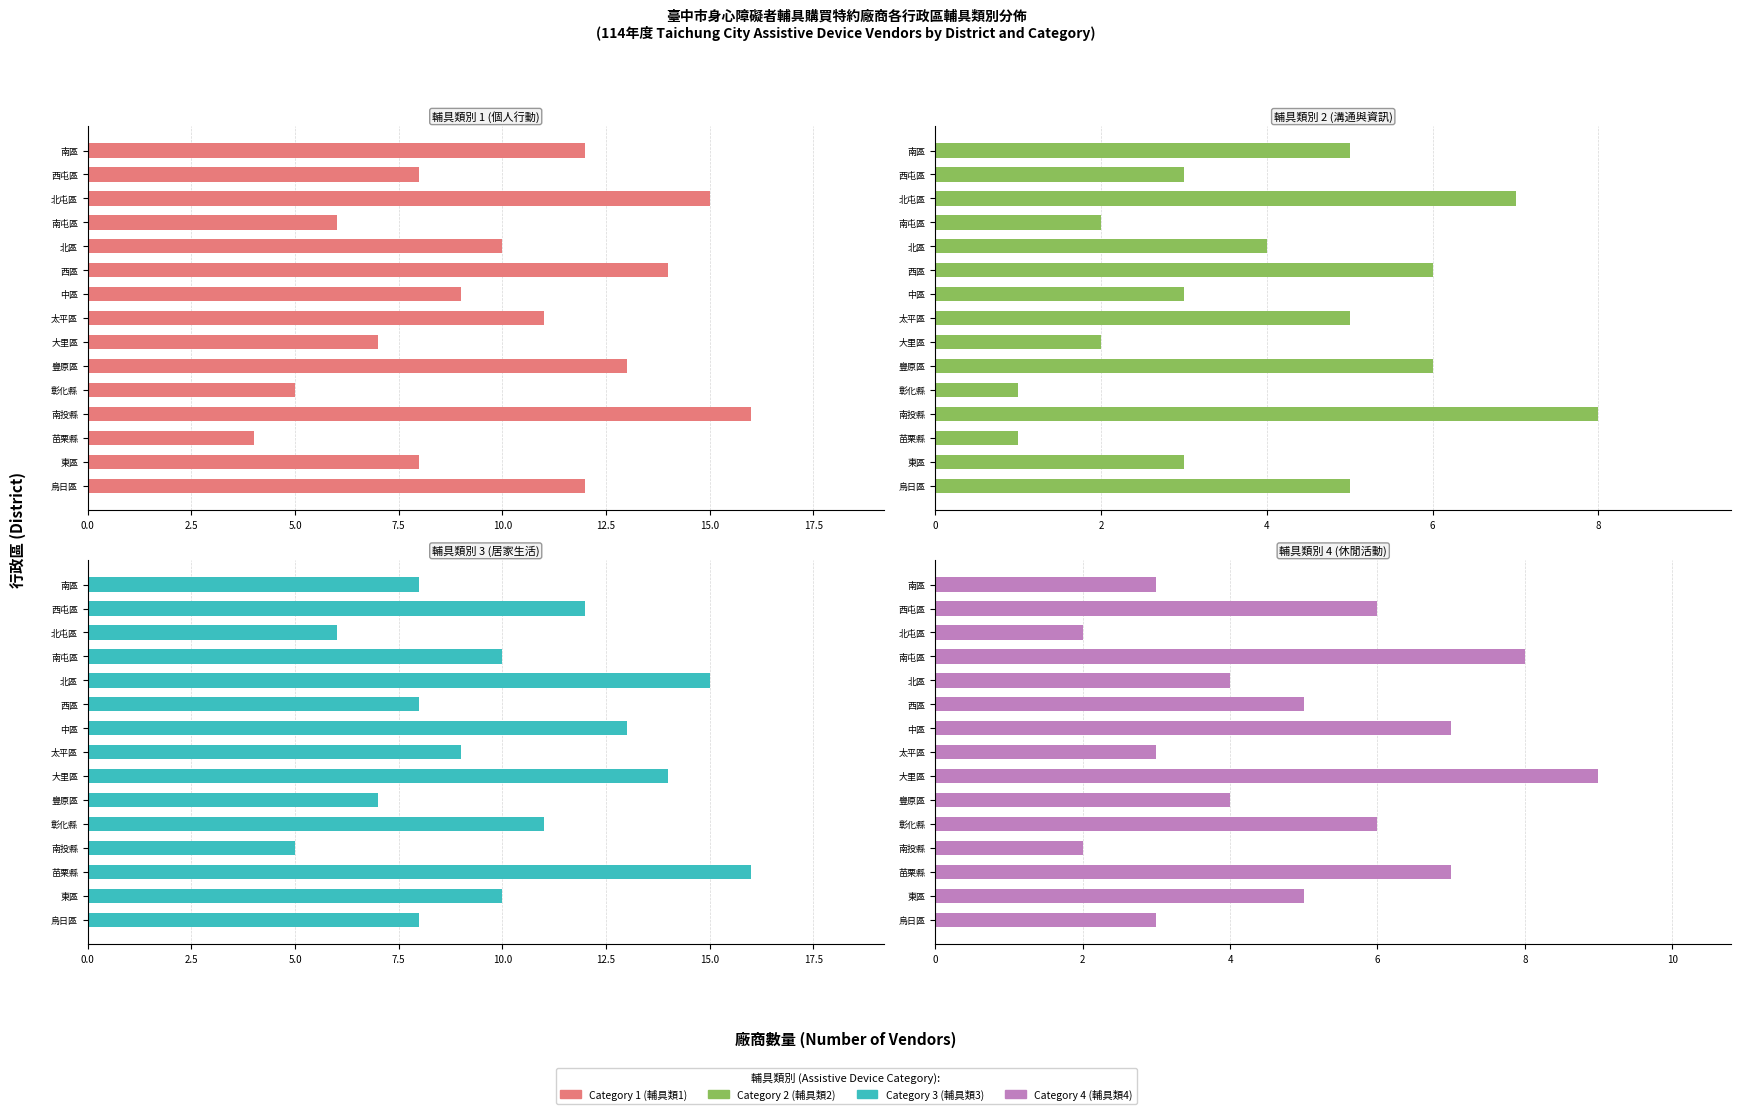

What is the value of the Category 1 (輔具類1) bar at the 5th from the left?

10